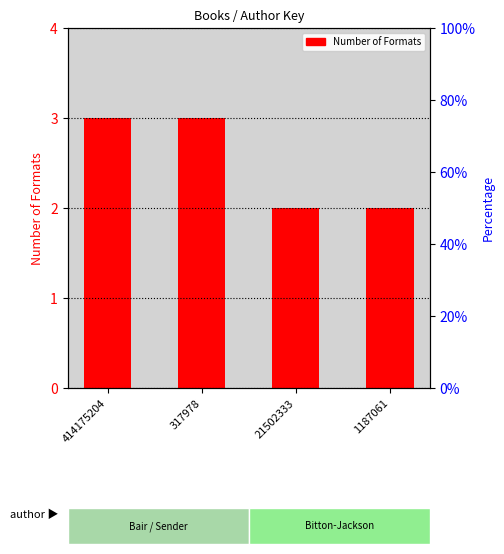

The value at 414175204 is 3. True or false?

True